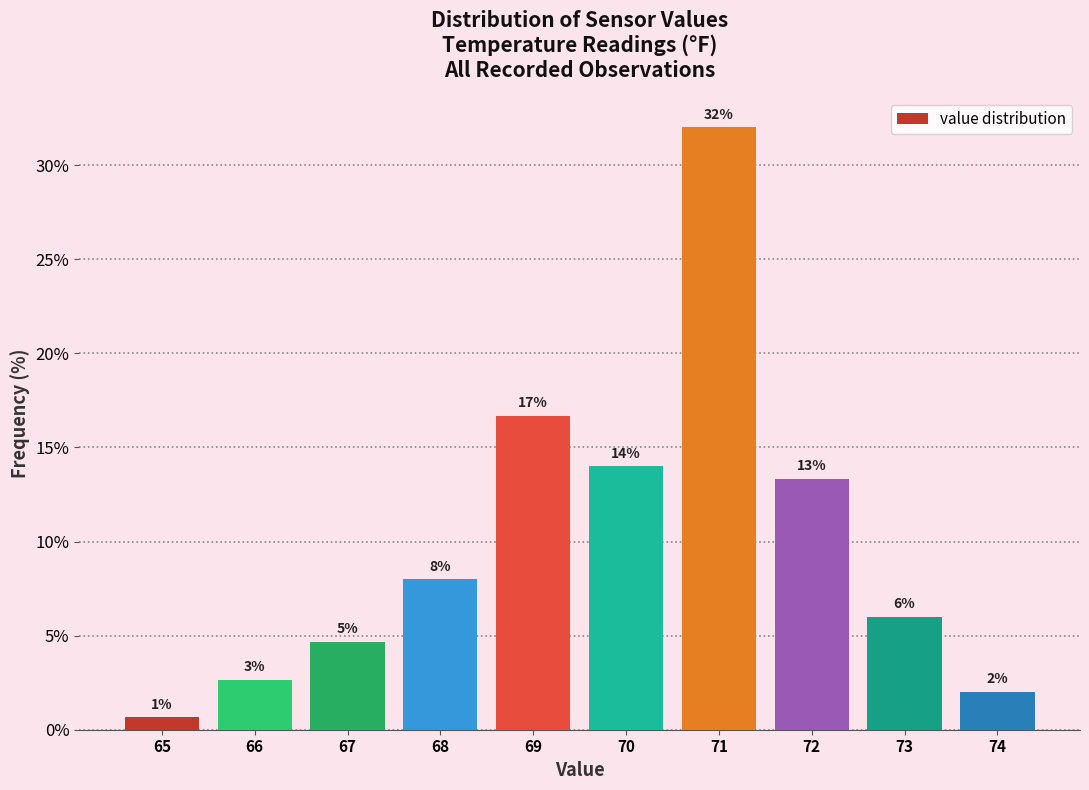

Which range on the x-axis has the tallest bar?

70.5 to 71.5